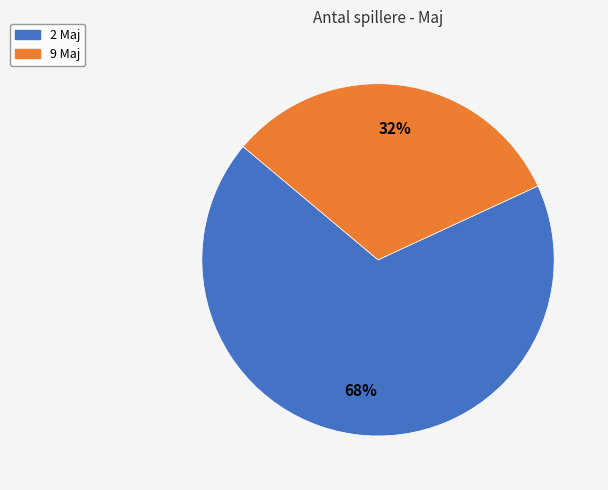

What is the largest slice in the pie chart?

2 Maj